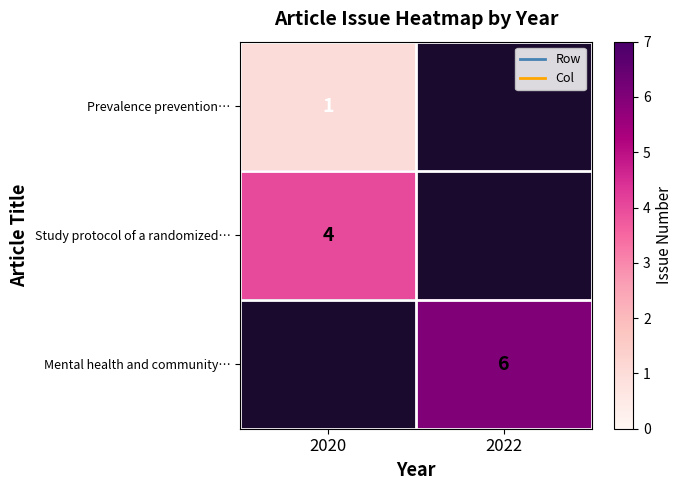

Between 2022 and 2020, which is larger?

2020